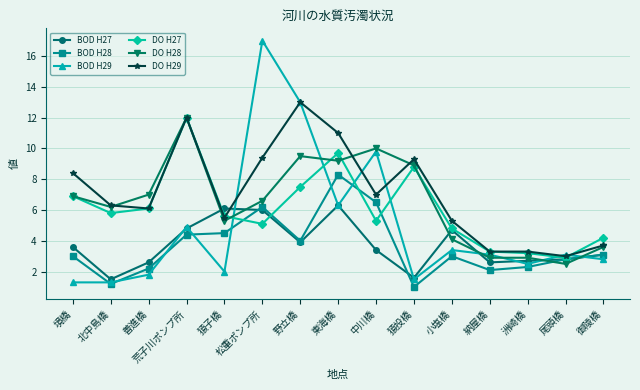

What position from the left is 中川橋?

9